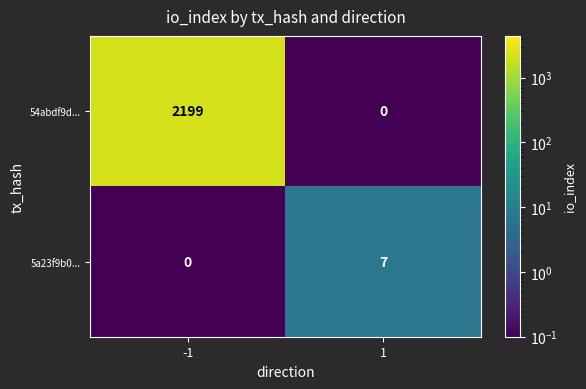

The 54abdf9d... series shows 914 at 1. True or false?

False